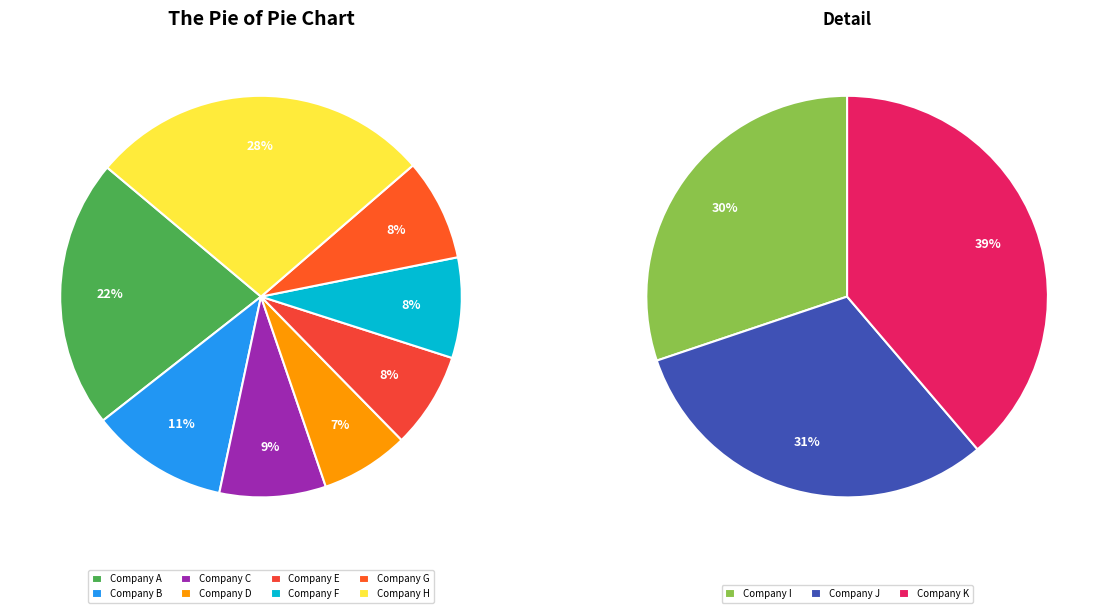

Is the sum of pct95 and pct75 greater than half?

No